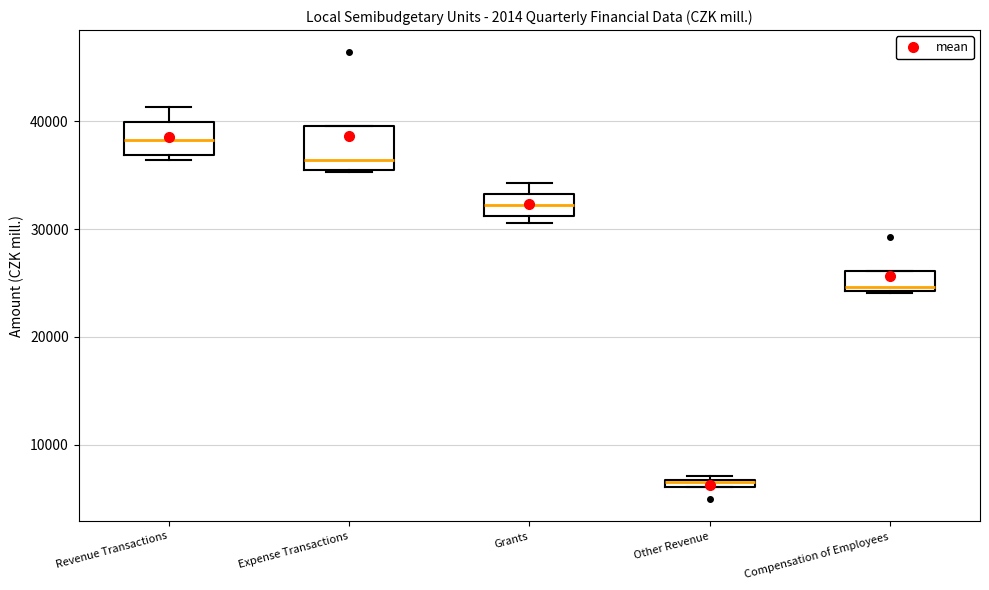

Where is the upper edge of the box for Compensation of Employees on the y-axis? The values are not printed on the chart, so give them approximately, as read against the axis.

26000